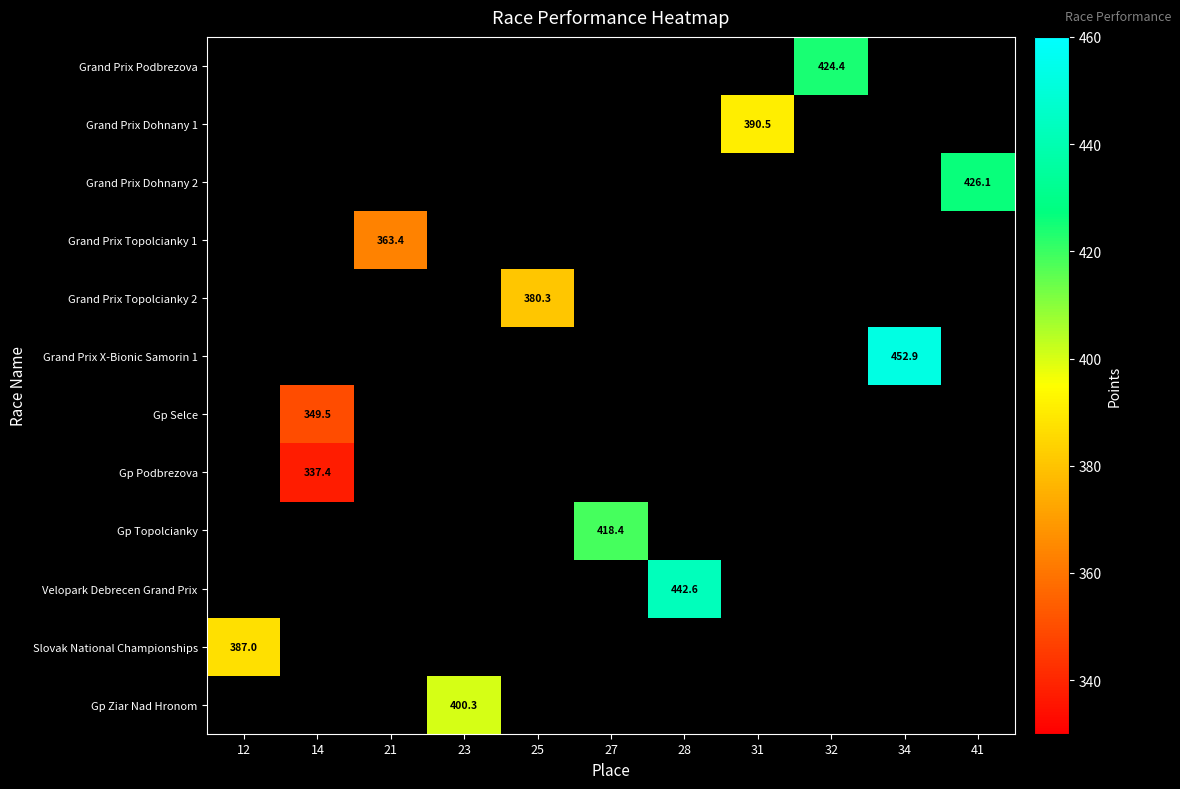

What is the smallest value displayed?

337.4